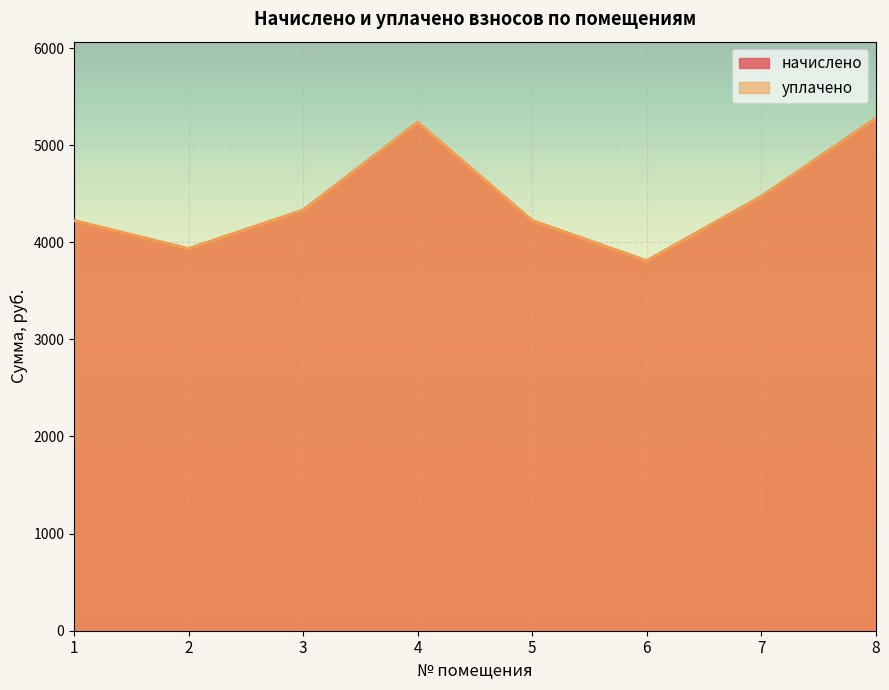

True or false: начислено and уплачено cross at least once.

False